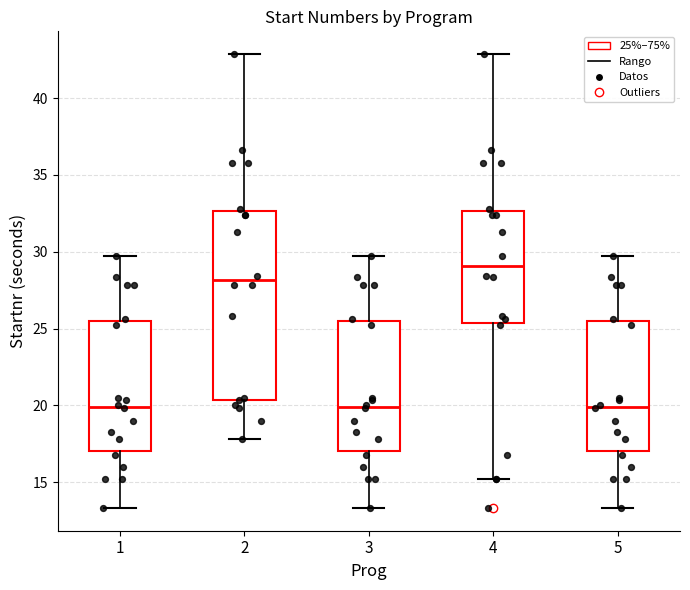

Which box is the tallest, from its lower edge to its upper edge?

2